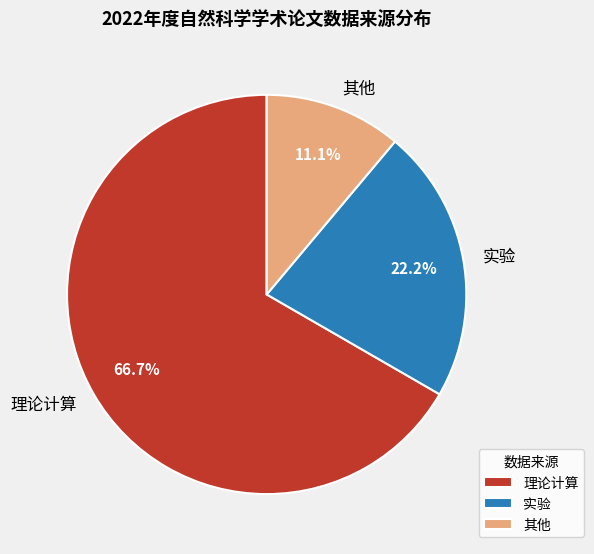

Rank the categories by value from highest to lowest.

理论计算, 实验, 其他